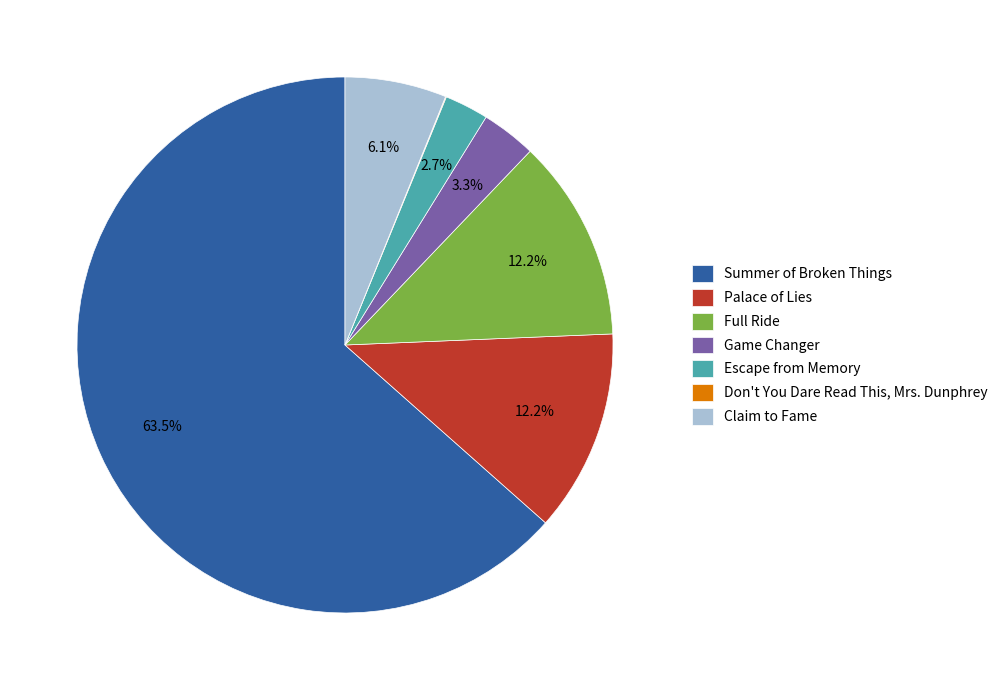

Is there any slice that represents more than half of the pie?

Yes